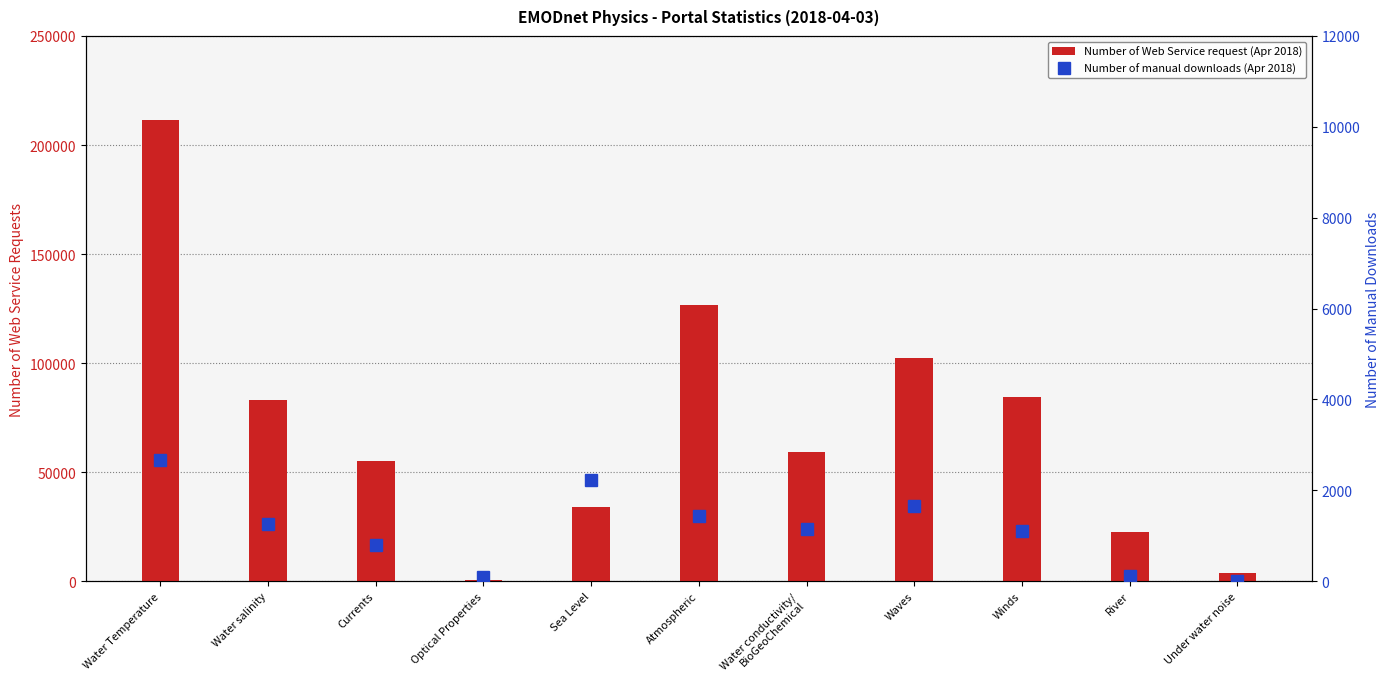

At which category is the sum across all series the highest?

Water Temperature